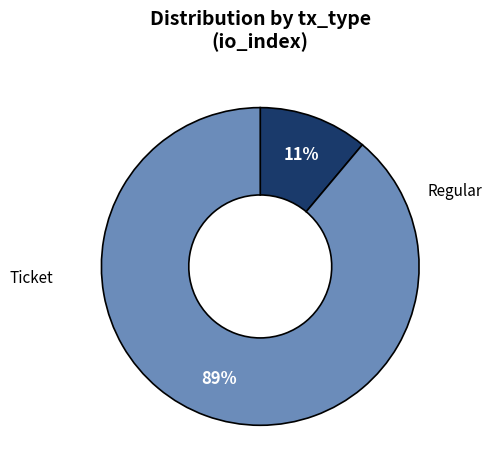

How many slices are in this pie chart?

2